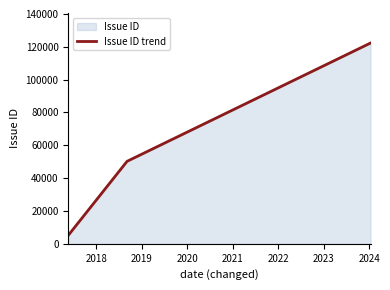

What is the greatest value displayed?

122313